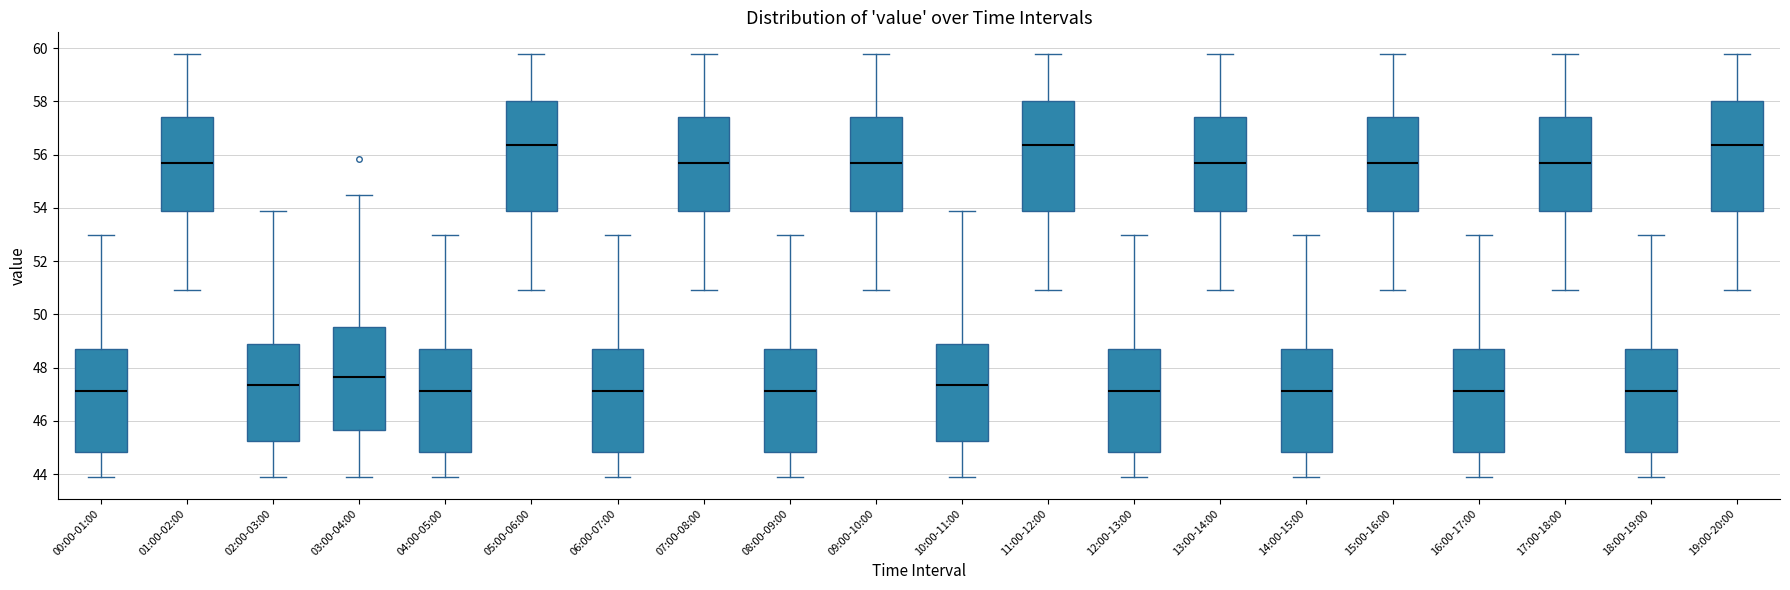

Reading left to right, transcribe this box plot: for each box, give where its median line is, the range the box spans, and where its two whiskers end, as read against the y-axis. The values are not printed on the chart, so give them approximately, as read against the axis.

00:00-01:00: median 47.2, box 44.8 to 48.8, whiskers 43.8 to 53.0
01:00-02:00: median 55.6, box 53.8 to 57.4, whiskers 51.0 to 59.8
02:00-03:00: median 47.4, box 45.2 to 48.8, whiskers 44.0 to 54.0
03:00-04:00: median 47.6, box 45.6 to 49.6, whiskers 44.0 to 54.6
04:00-05:00: median 47.2, box 44.8 to 48.8, whiskers 43.8 to 53.0
05:00-06:00: median 56.4, box 53.8 to 58.0, whiskers 51.0 to 59.8
06:00-07:00: median 47.2, box 44.8 to 48.8, whiskers 43.8 to 53.0
07:00-08:00: median 55.6, box 53.8 to 57.4, whiskers 51.0 to 59.8
08:00-09:00: median 47.2, box 44.8 to 48.8, whiskers 43.8 to 53.0
09:00-10:00: median 55.6, box 53.8 to 57.4, whiskers 51.0 to 59.8
10:00-11:00: median 47.4, box 45.2 to 48.8, whiskers 44.0 to 54.0
11:00-12:00: median 56.4, box 53.8 to 58.0, whiskers 51.0 to 59.8
12:00-13:00: median 47.2, box 44.8 to 48.8, whiskers 43.8 to 53.0
13:00-14:00: median 55.6, box 53.8 to 57.4, whiskers 51.0 to 59.8
14:00-15:00: median 47.2, box 44.8 to 48.8, whiskers 43.8 to 53.0
15:00-16:00: median 55.6, box 53.8 to 57.4, whiskers 51.0 to 59.8
16:00-17:00: median 47.2, box 44.8 to 48.8, whiskers 43.8 to 53.0
17:00-18:00: median 55.6, box 53.8 to 57.4, whiskers 51.0 to 59.8
18:00-19:00: median 47.2, box 44.8 to 48.8, whiskers 43.8 to 53.0
19:00-20:00: median 56.4, box 53.8 to 58.0, whiskers 51.0 to 59.8